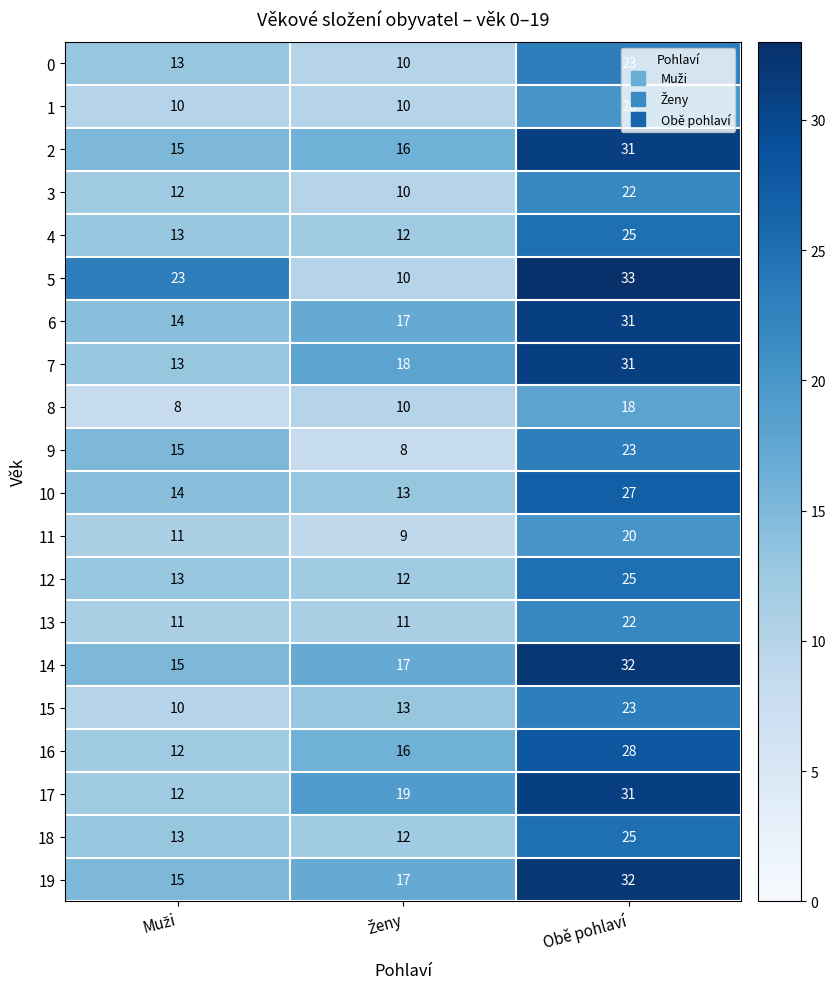

Which category has the highest value across all series?

Obě pohlaví